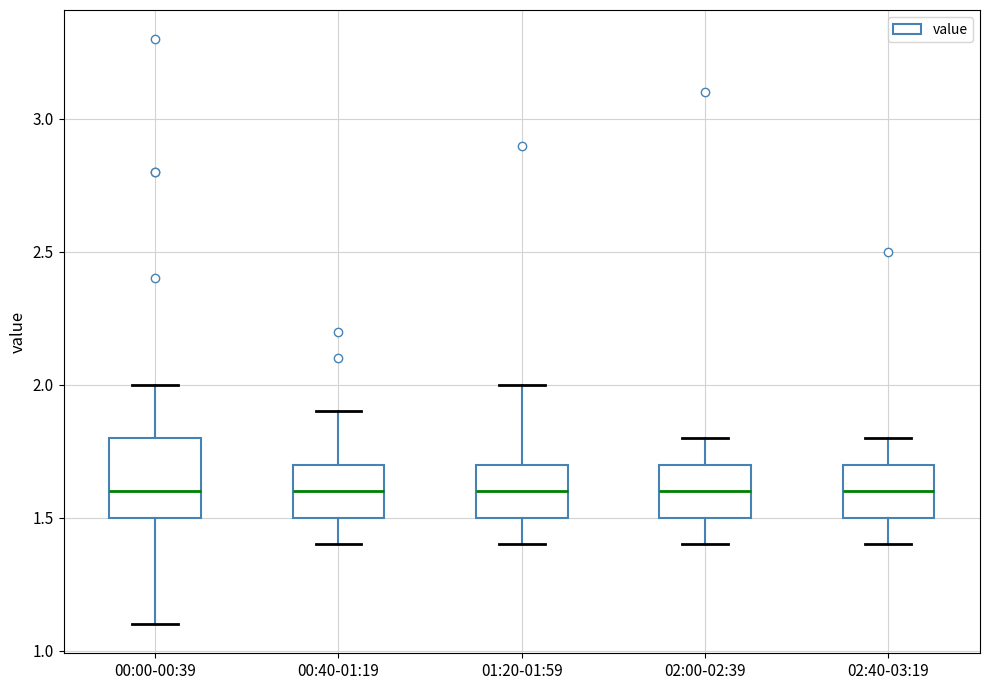

Where is the upper edge of the box for 02:40-03:19 on the y-axis? The values are not printed on the chart, so give them approximately, as read against the axis.

1.7